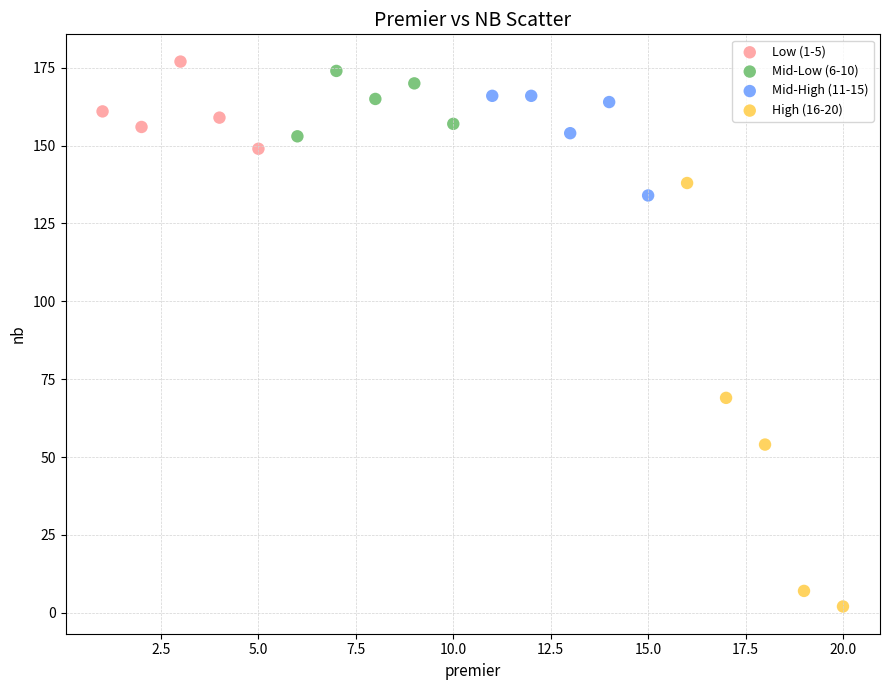

Which series reaches the minimum Y coordinate?

High (16-20)